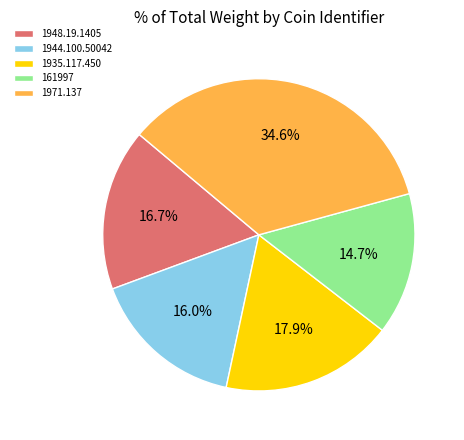

What percentage is the 1935.117.450 slice, to the nearest percent?

18%